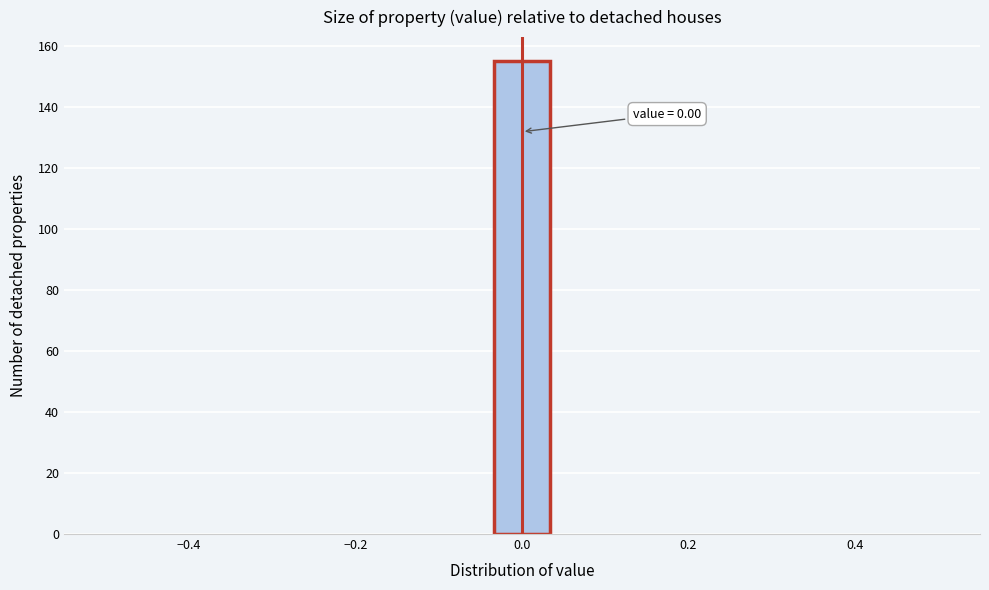

Read against the x-axis, roughly where is the centre of the tallest bar?

0.00